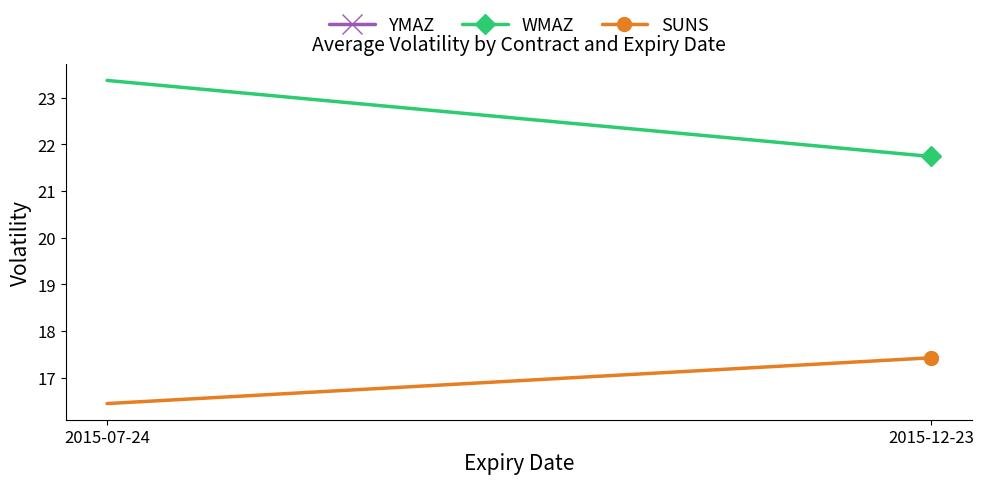

What are all the series names shown in the legend?

YMAZ, WMAZ, SUNS